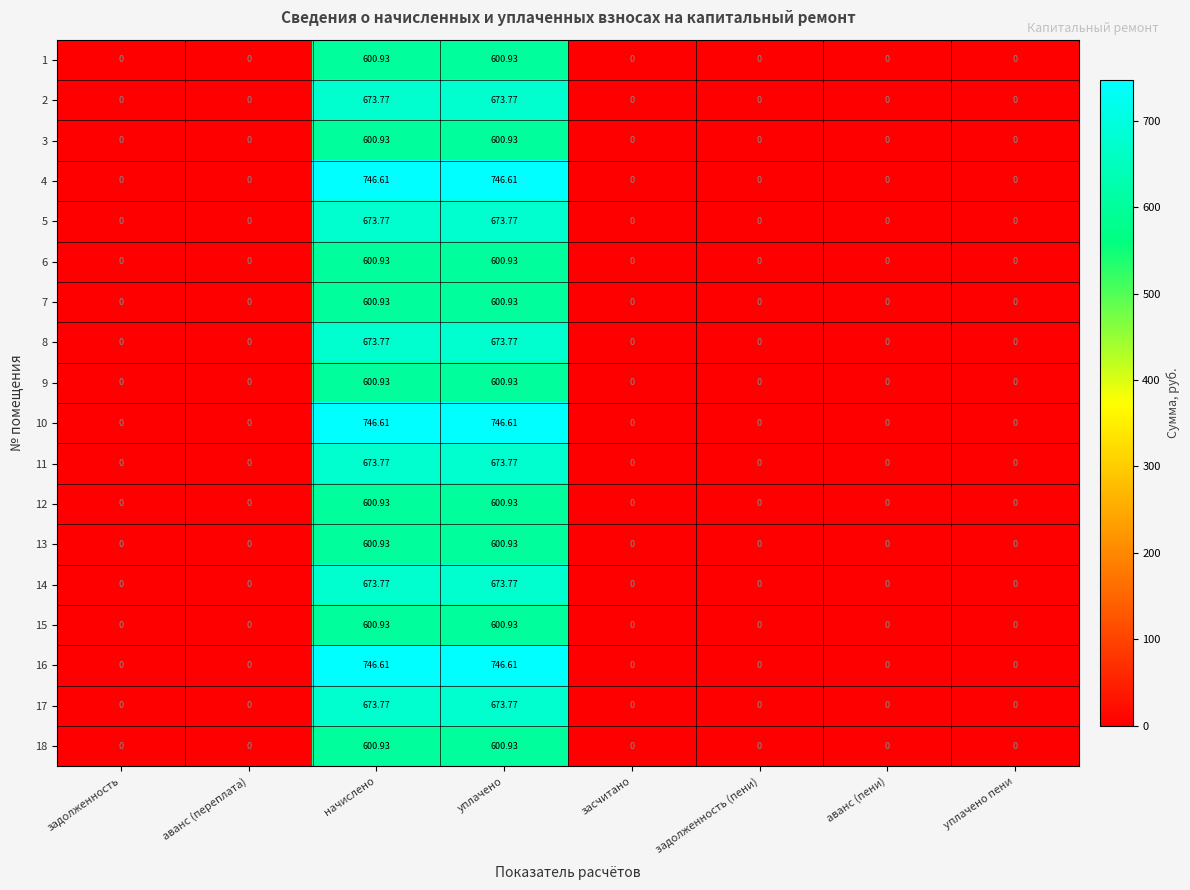

Is the value of 11 at аванс (переплата) greater than the value of 3 at начислено?

No